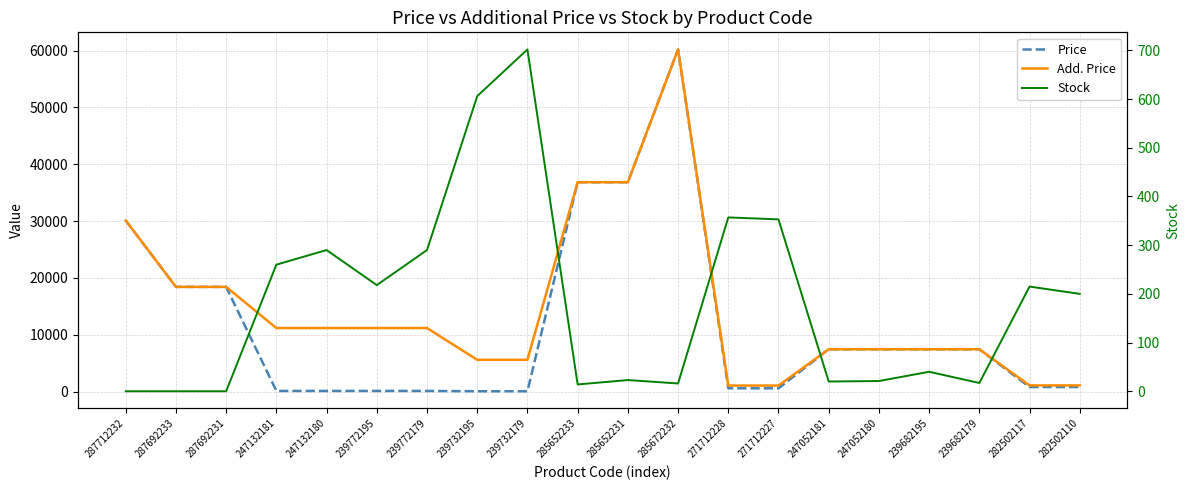

Is it true that Add. Price equals 7351.7 at 287692231?

False